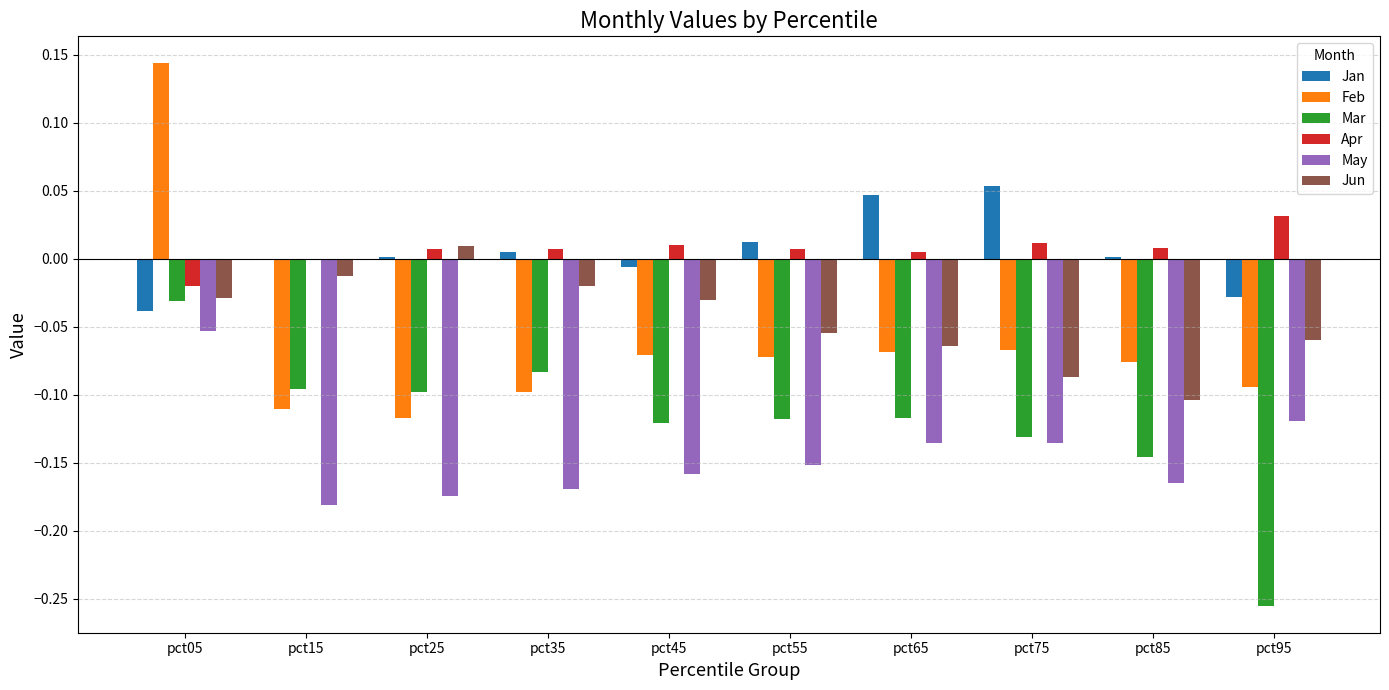

The value of May at pct05 is -0.0. True or false?

False